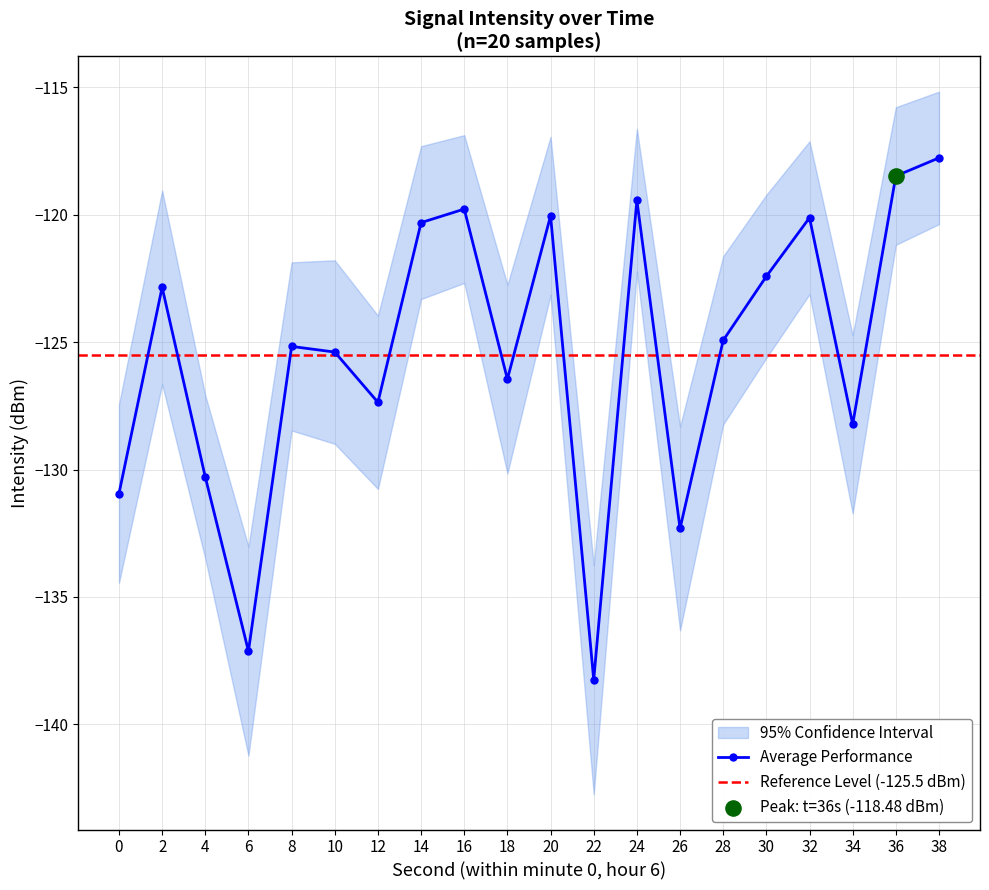

Between 28 and 22, which is larger?

28